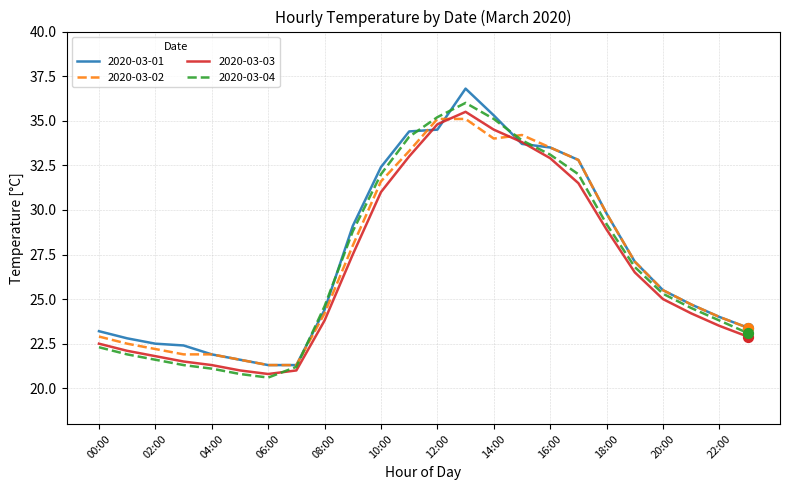

What are all the series names shown in the legend?

2020-03-01, 2020-03-02, 2020-03-03, 2020-03-04